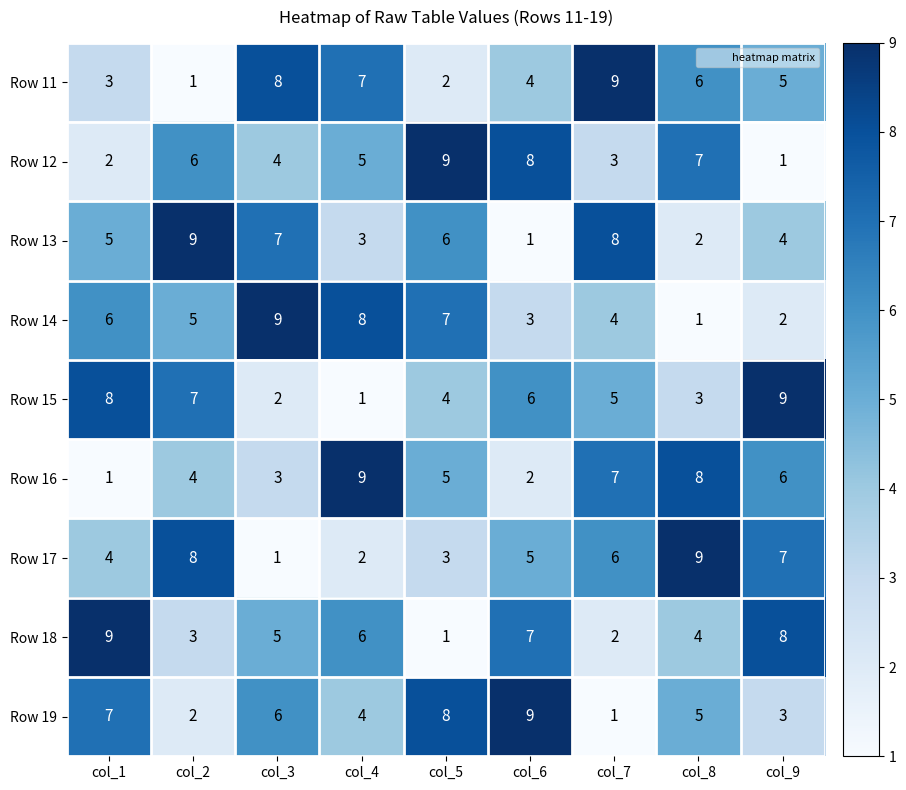

Between col_1 and col_3, which series saw the biggest shift?

Row 15